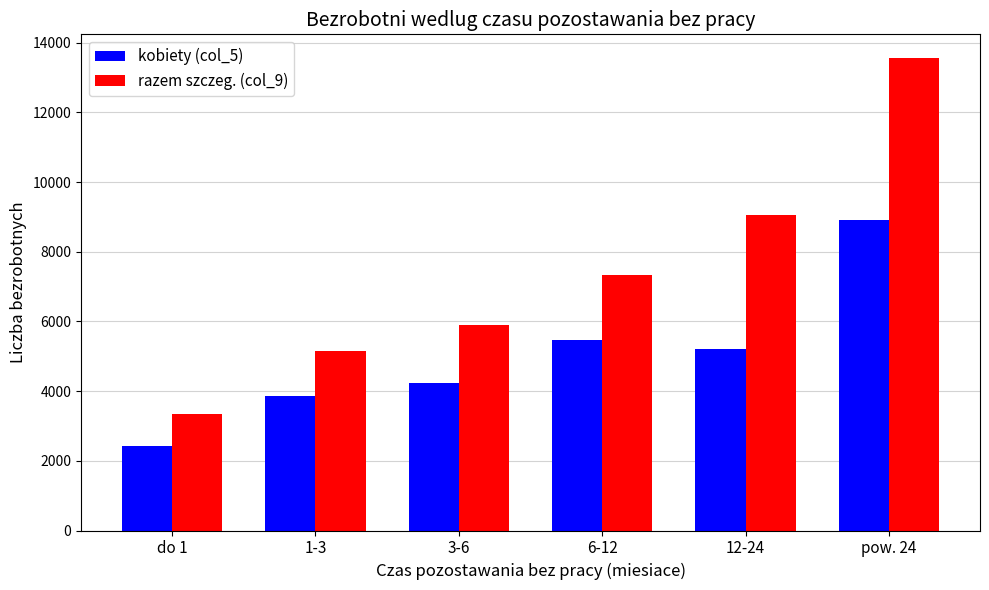

How many distinct data groups are displayed?

2